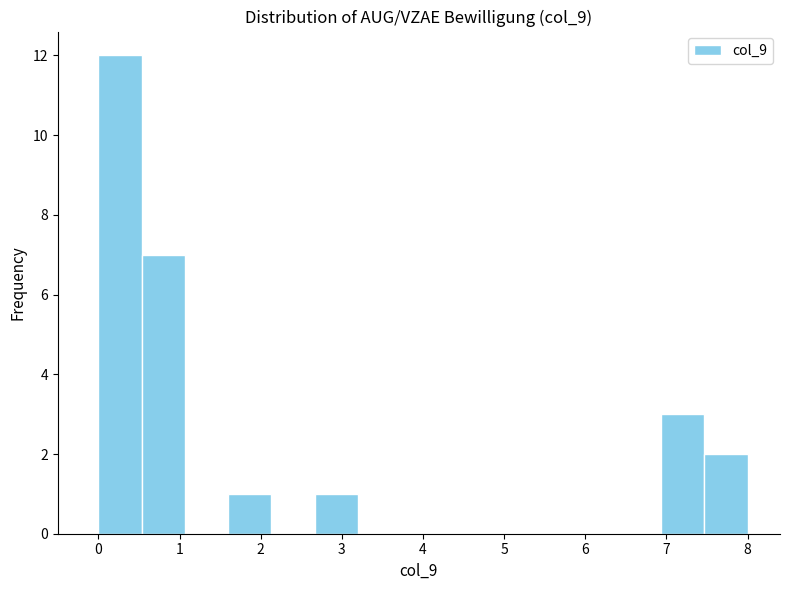

Which range on the x-axis has the tallest bar?

0.0 to 0.5